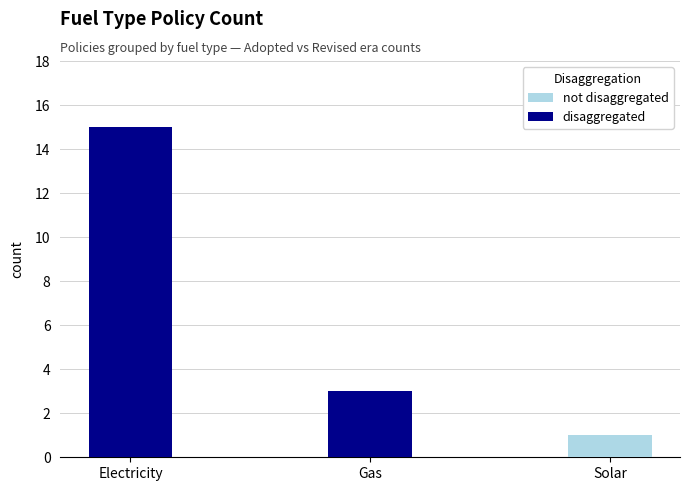

Read the disaggregated value at Electricity.

15